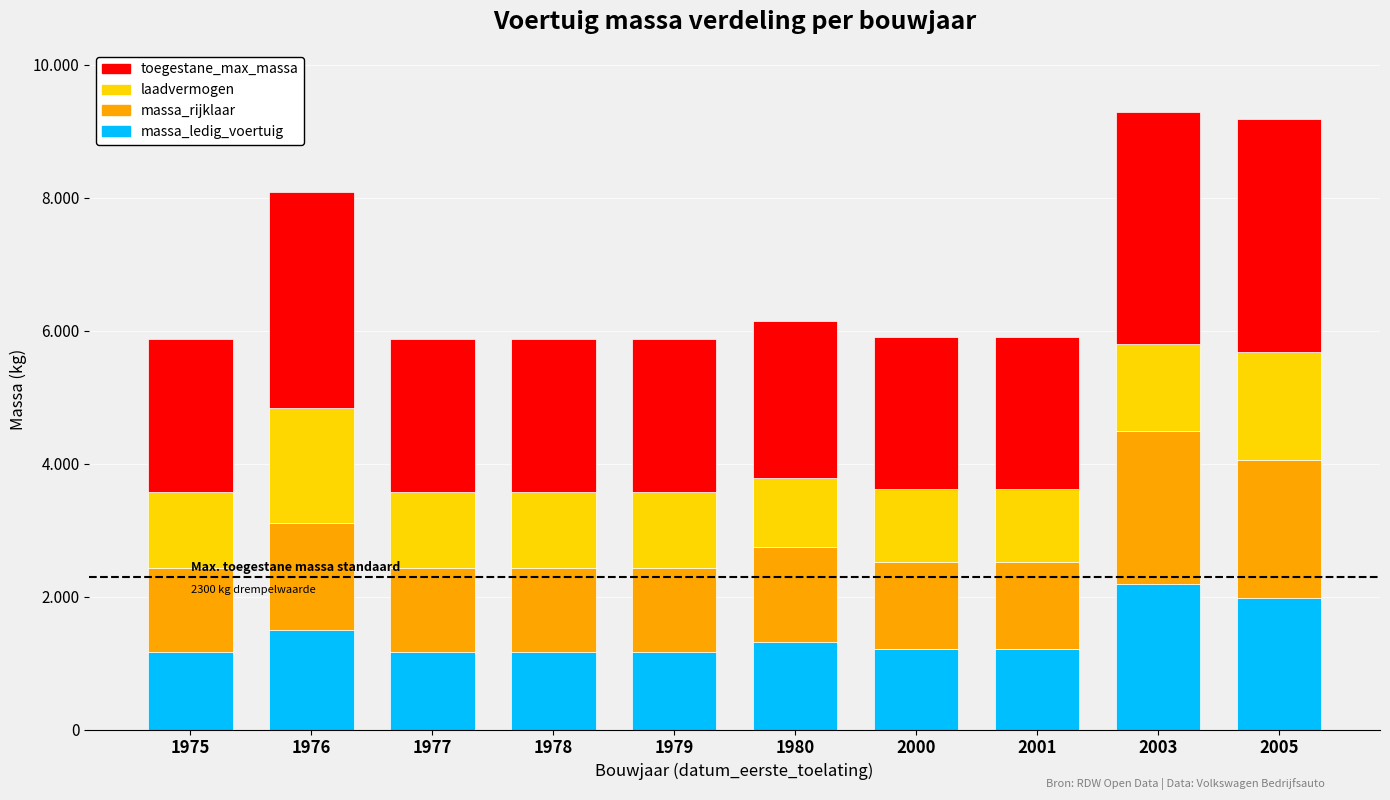

Does the chart contain stacked bars?

Yes